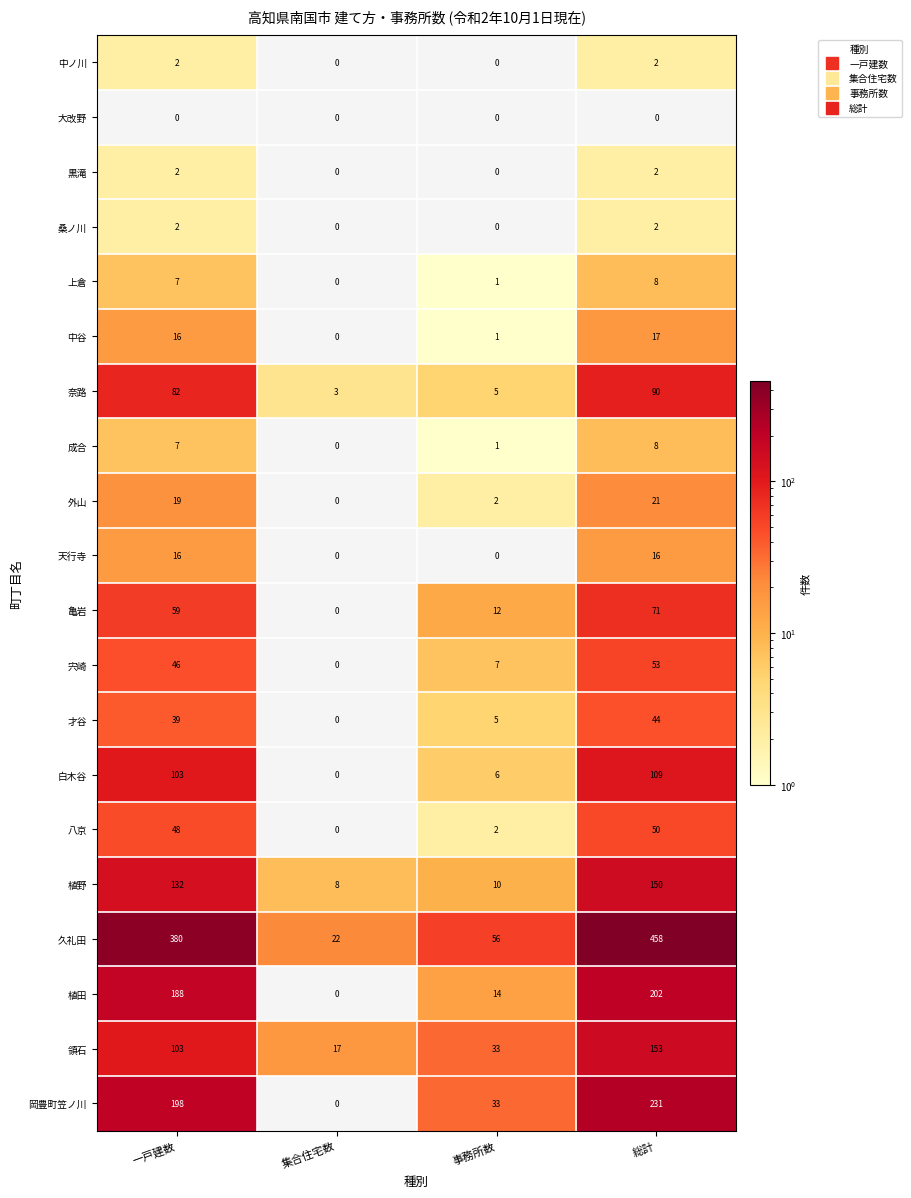

At which label is 亀岩 closest to 35?

事務所数